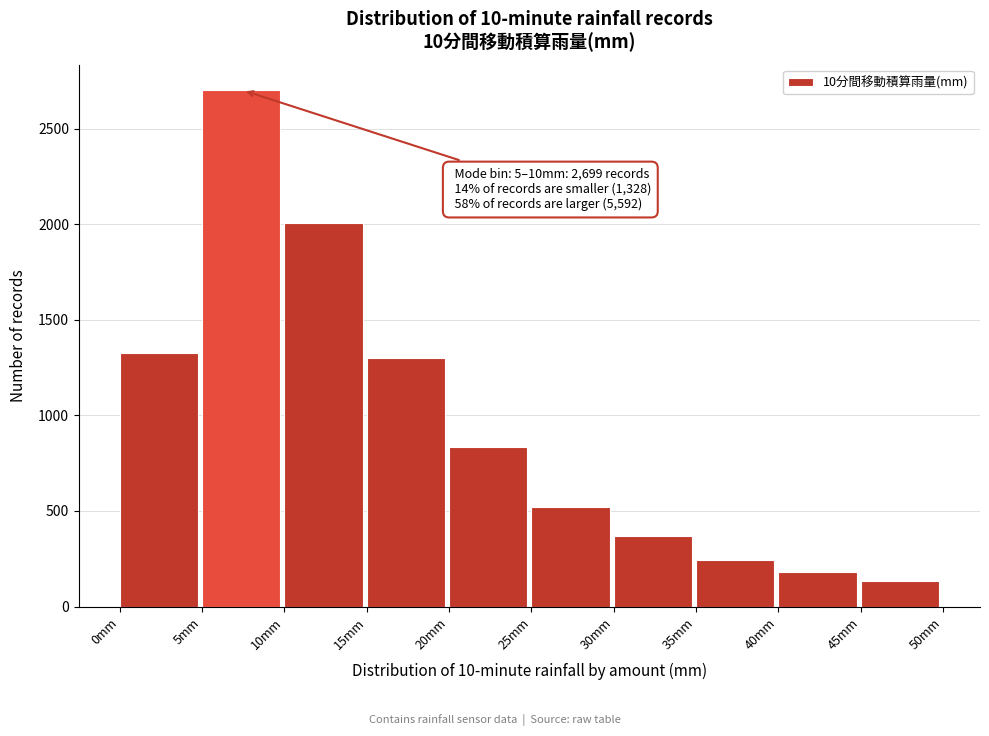

Which range on the x-axis has the tallest bar?

5 to 10